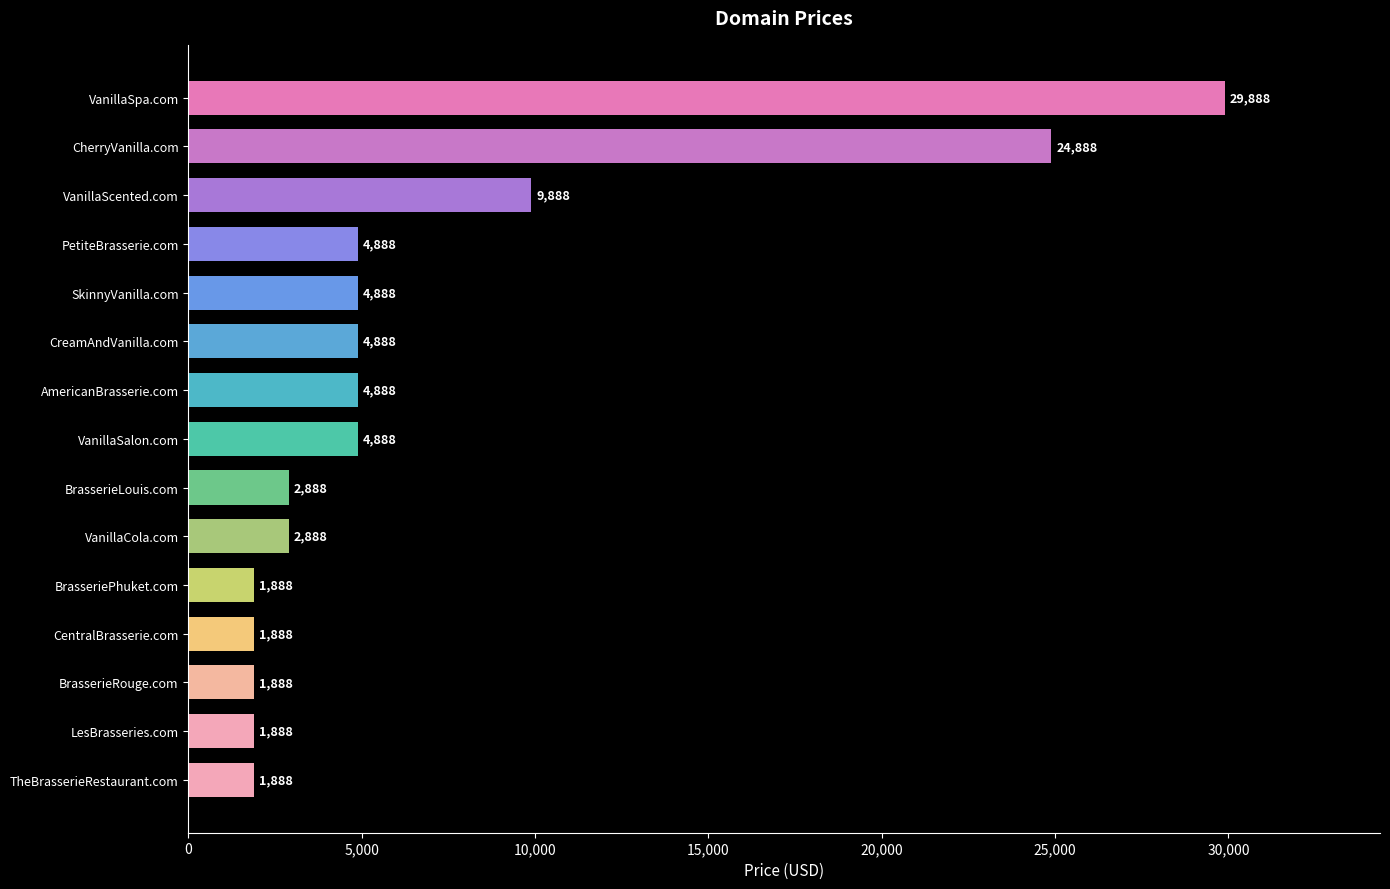

How many series are shown in this chart?

1